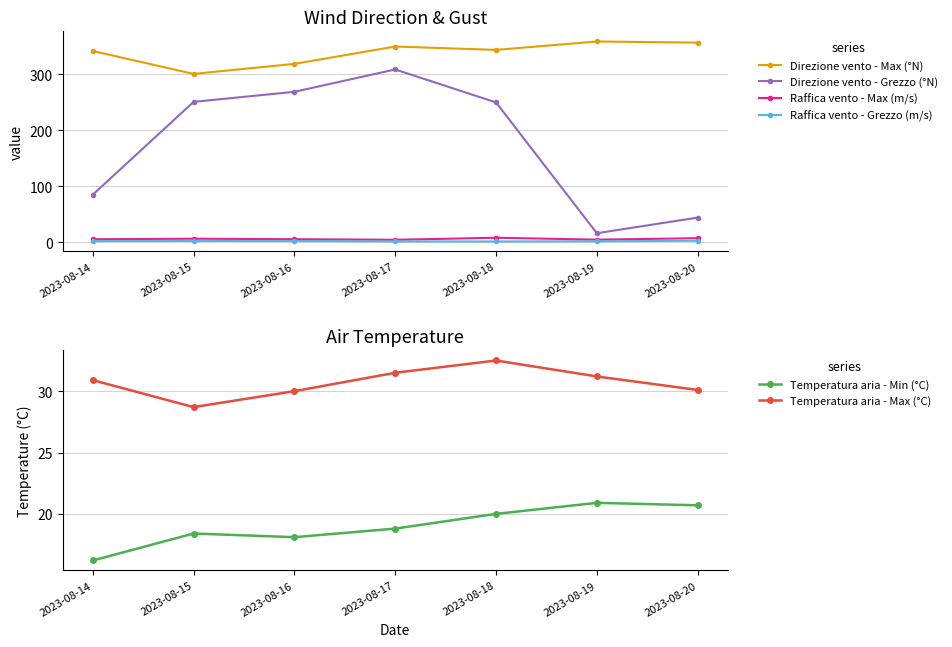

What are all the series names shown in the legend?

Direzione vento - Max (°N), Direzione vento - Grezzo (°N), Raffica vento - Max (m/s), Raffica vento - Grezzo (m/s), Temperatura aria - Min (°C), Temperatura aria - Max (°C)